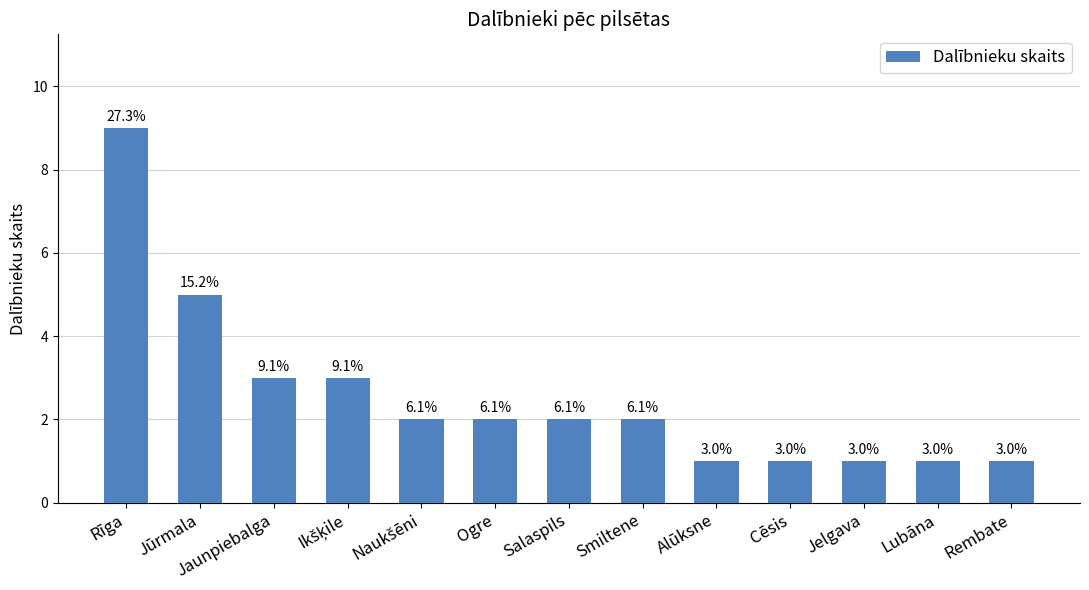

What is the difference between the values at Cēsis and Jaunpiebalga?

2